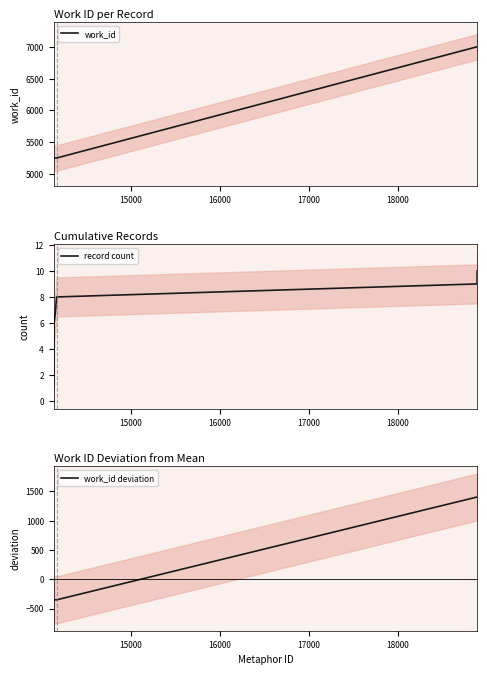

What is the greatest value displayed?

7004.0